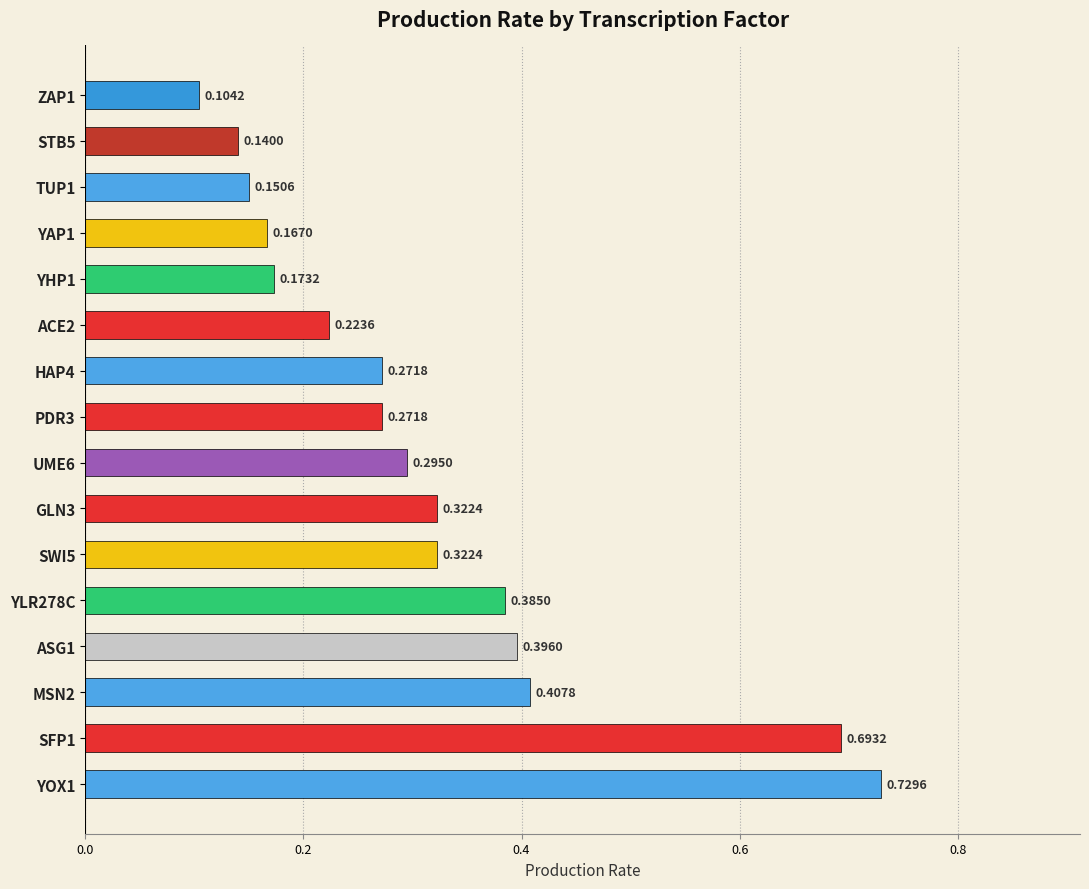

Between PDR3 and SFP1, which is larger?

SFP1